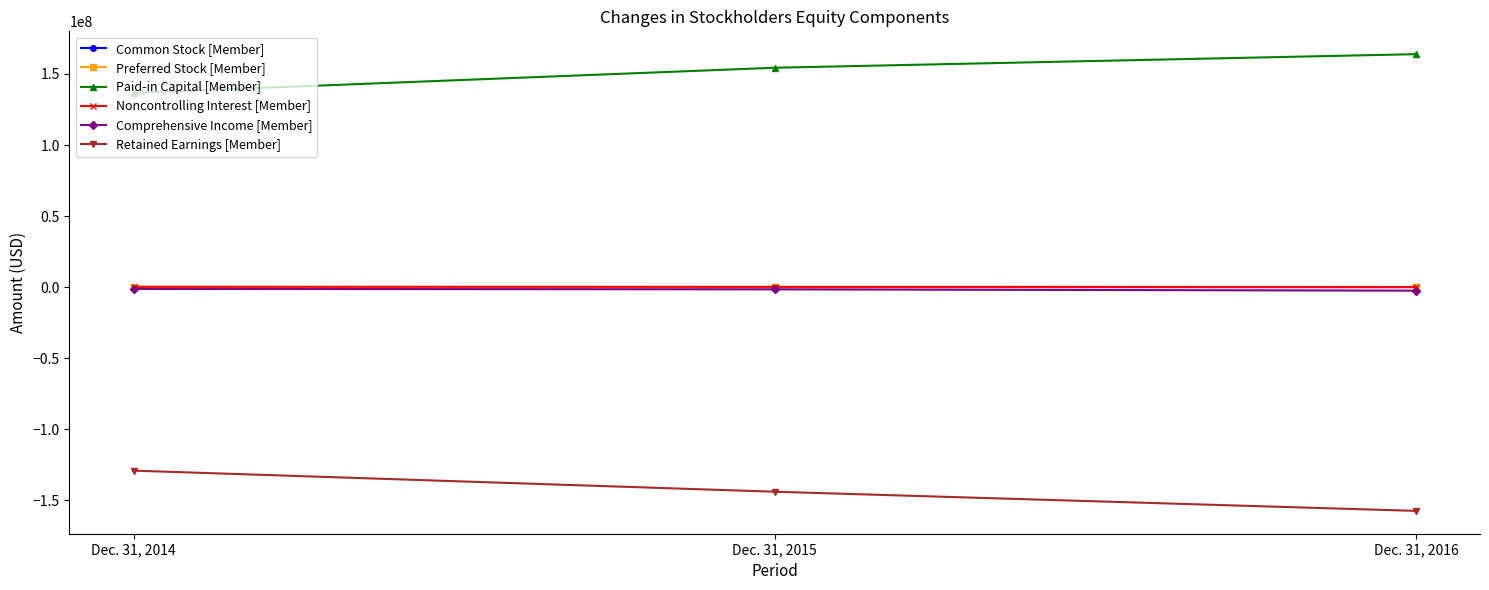

Which series has the largest total across all categories?

Paid-in Capital [Member]